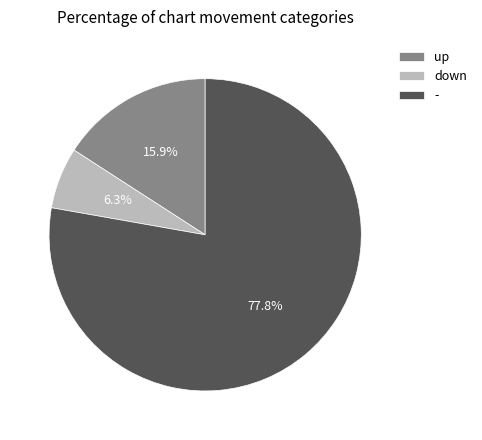

Rank the categories by value from highest to lowest.

-, up, down